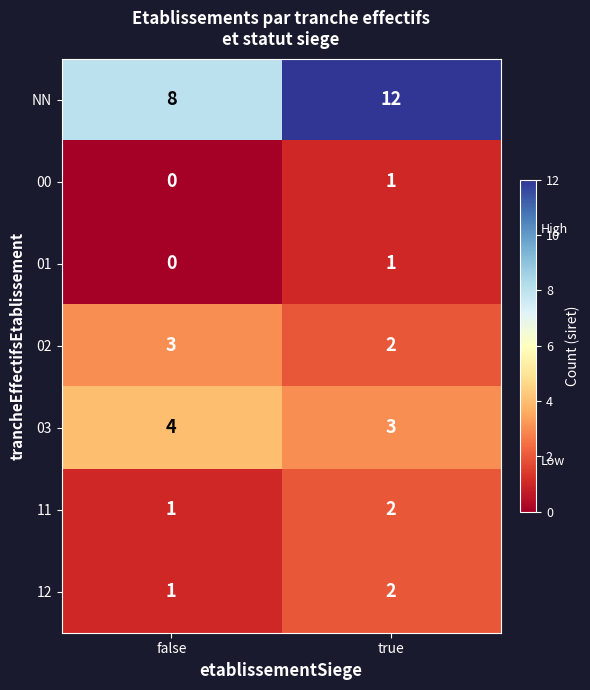

How many series are shown in this chart?

7